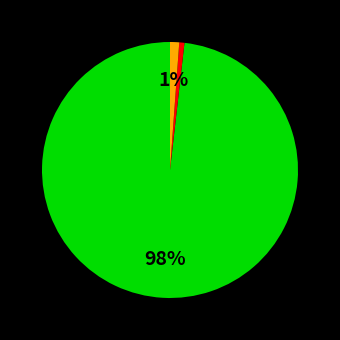

Count the number of slices in the pie.

3